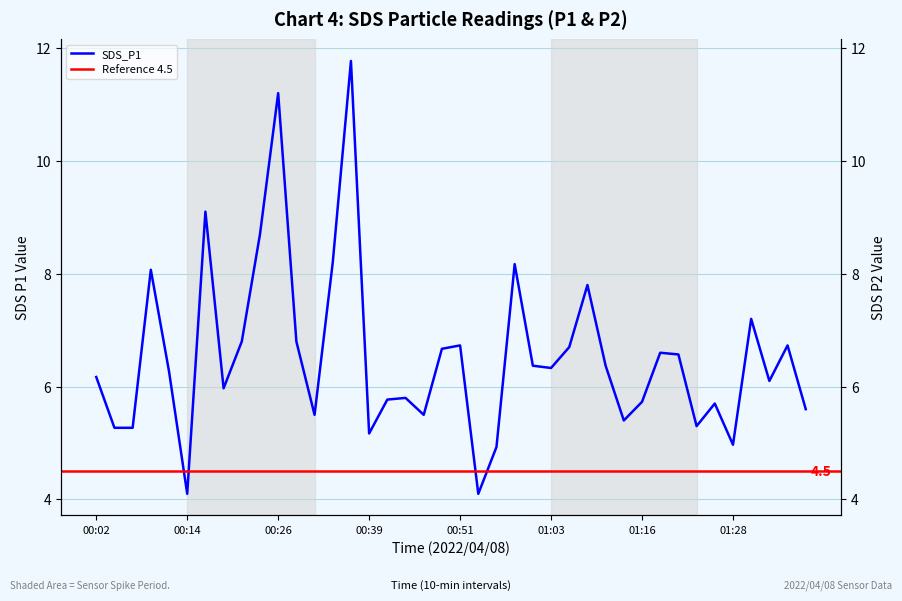

What position from the right is 00:04?

39